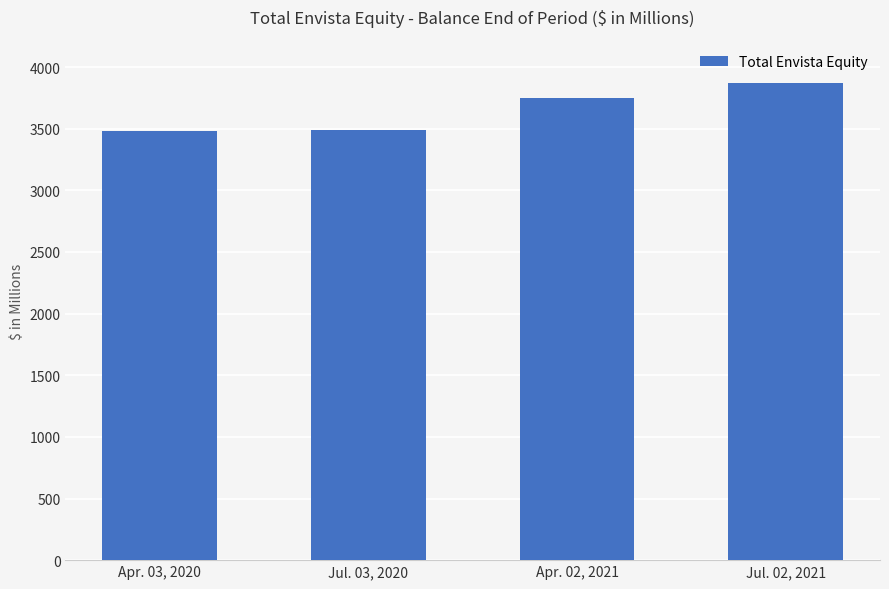

Where is the data nearest to the value 3676?

Apr. 02, 2021